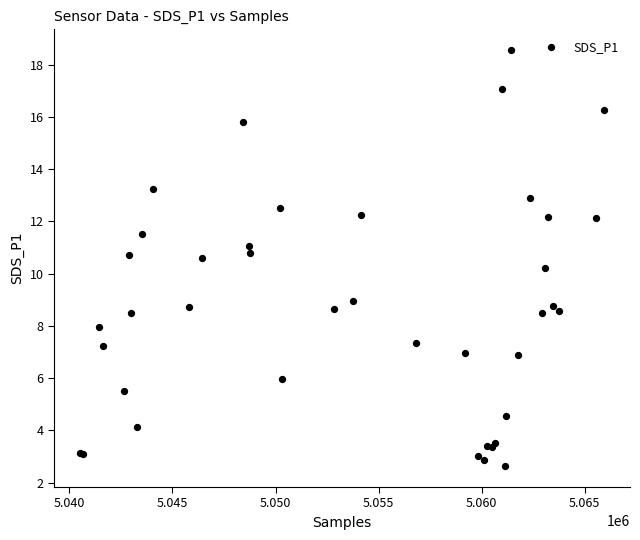

What Y value in the scatter plot is closest to 10?

10.2